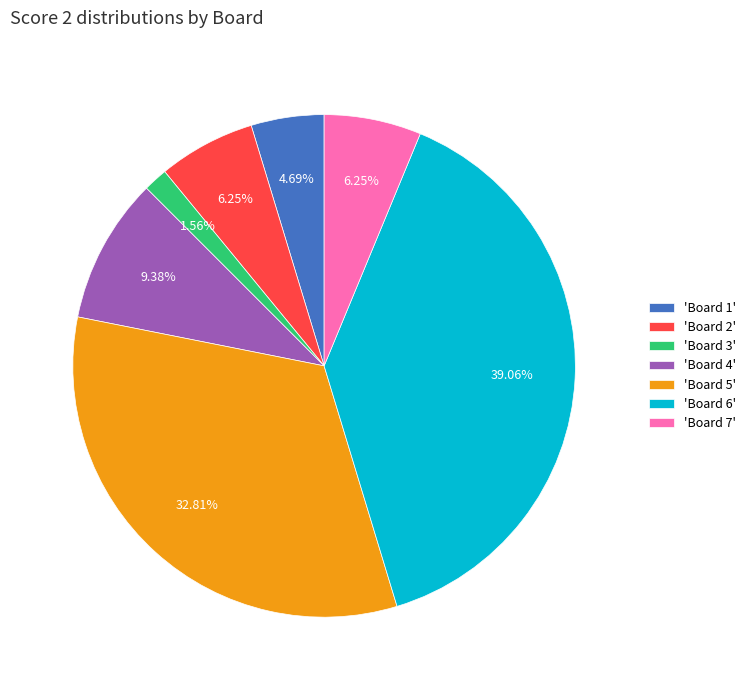

What is the largest slice in the pie chart?

'Board 6'